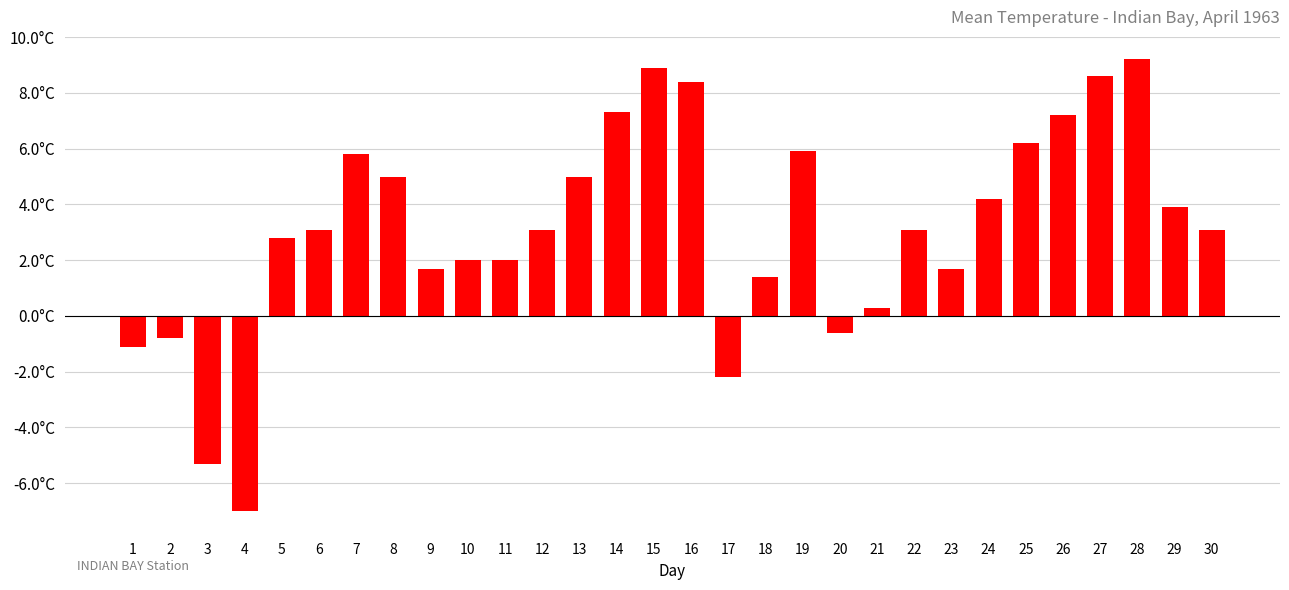

What is the minimum value shown in the chart?

-7.0